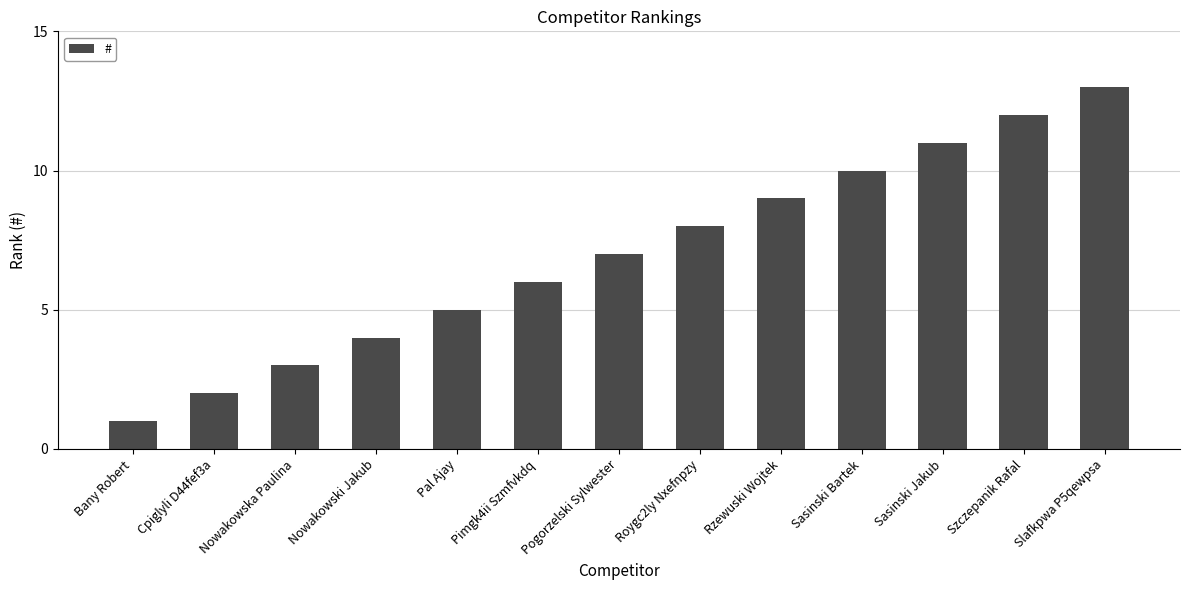

What is the ratio of the value at Pimgk4ii Szmfvkdq to the value at Cpiglyli D44fef3a?

3.0